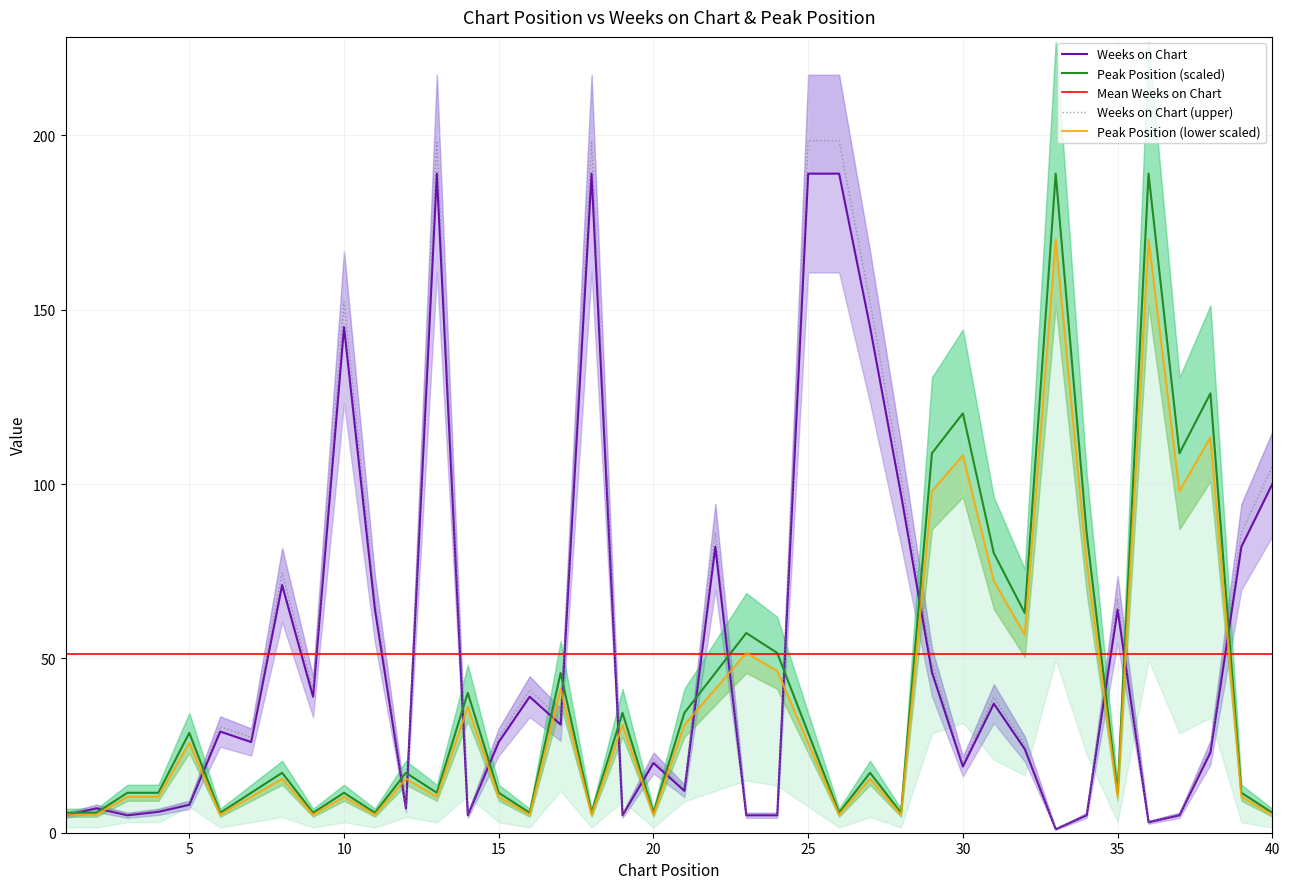

In Weeks on Chart, how many points are higher than both neighbors (excluding endpoints)?

11